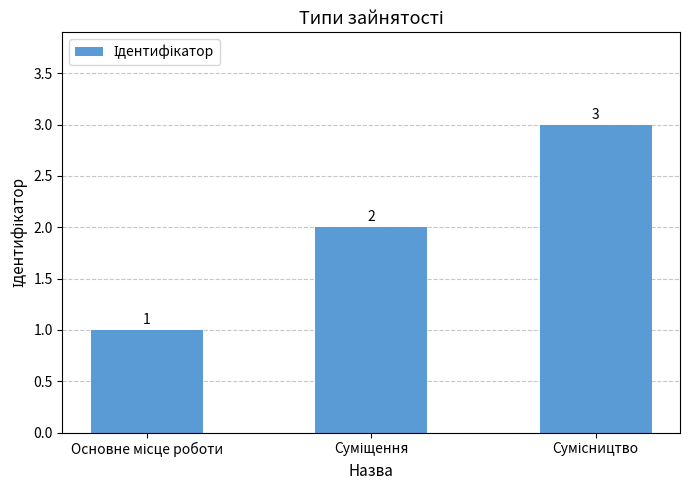

What is the sum of all values?

6